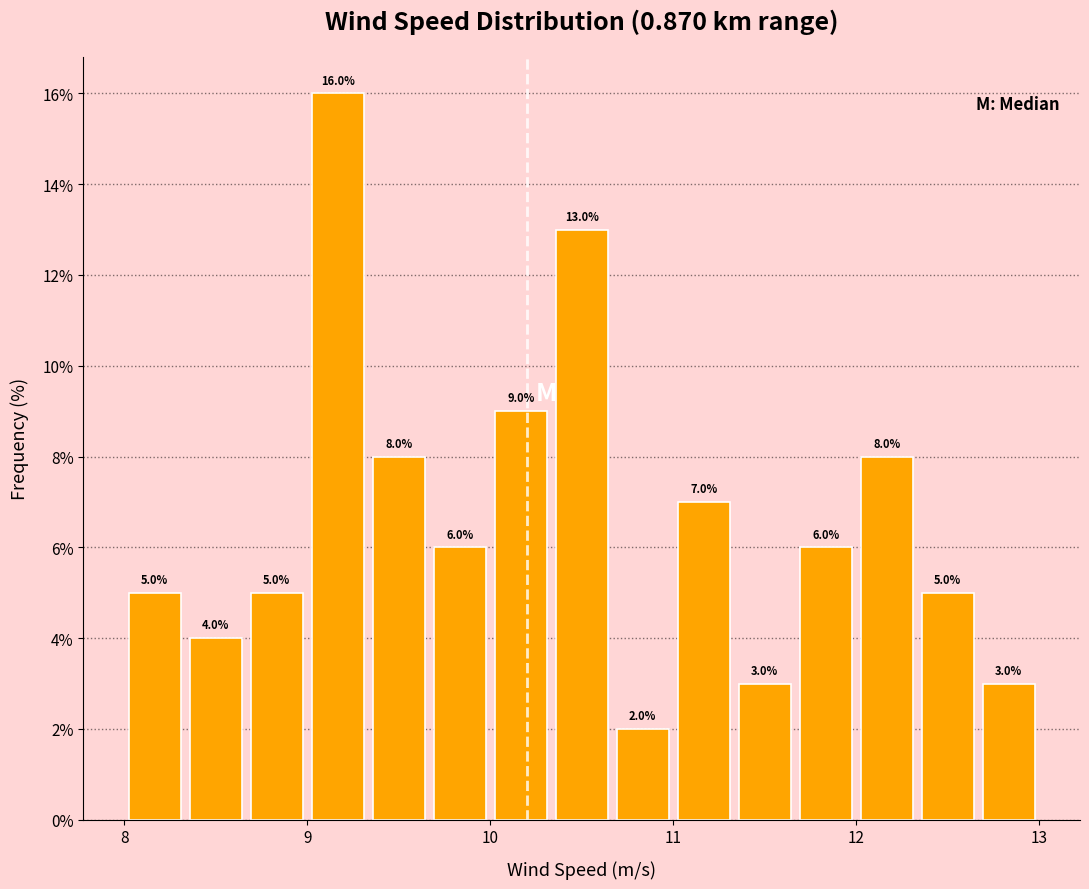

Read against the x-axis, roughly where is the centre of the tallest bar?

9.2